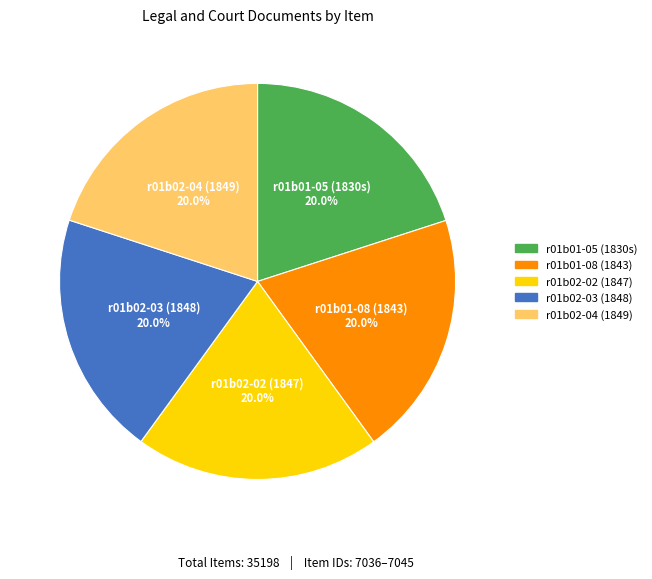

True or false: r01b02-02 (1847) accounts for 20% of the total.

True